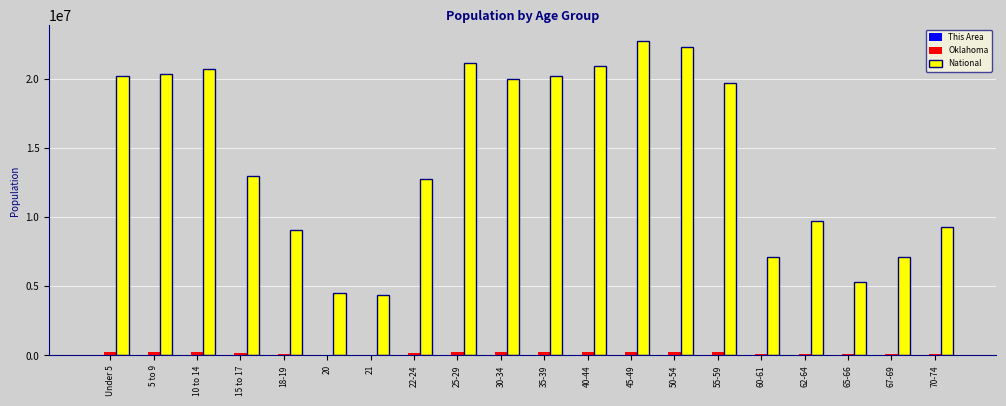

True or false: Oklahoma has a value of 259336 at 5 to 9.

True